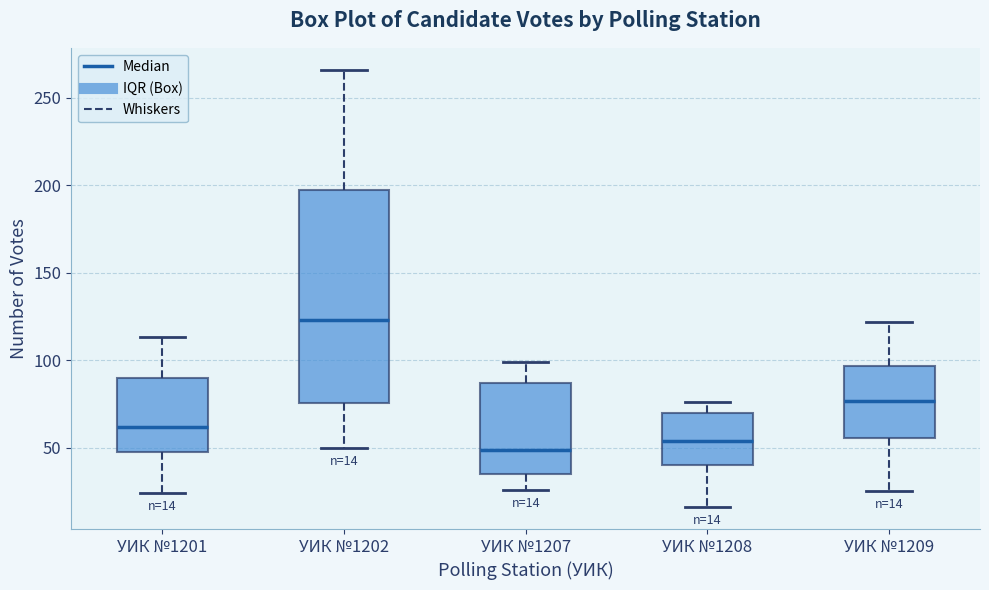

Which box's median line is the highest?

УИК №1202